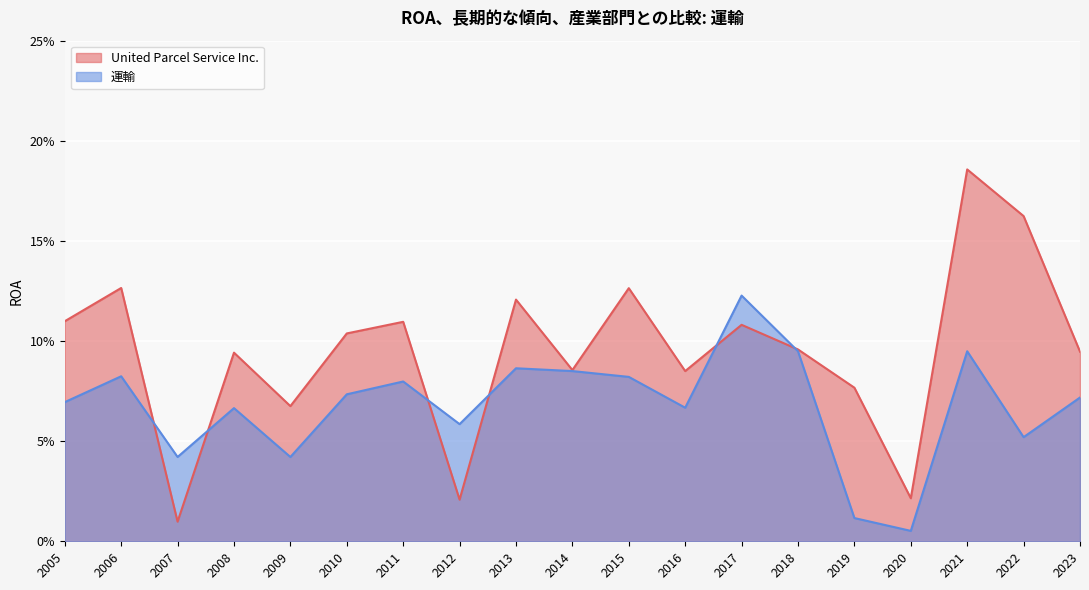

After their last crossing, which series has the higher values: United Parcel Service Inc. or 運輸?

United Parcel Service Inc.